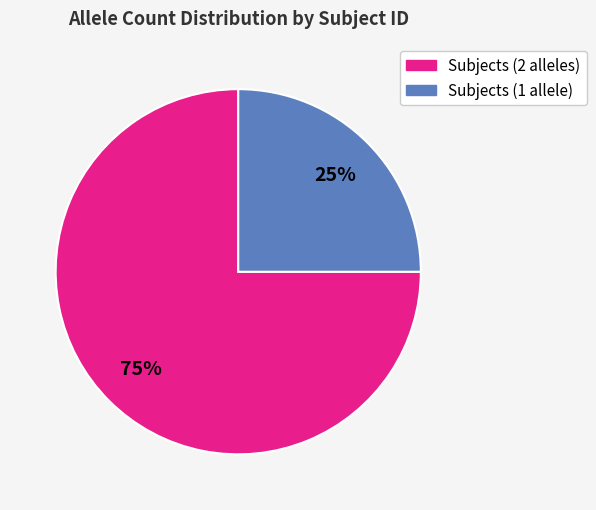

To the nearest percent, what is the average slice percentage?

50%